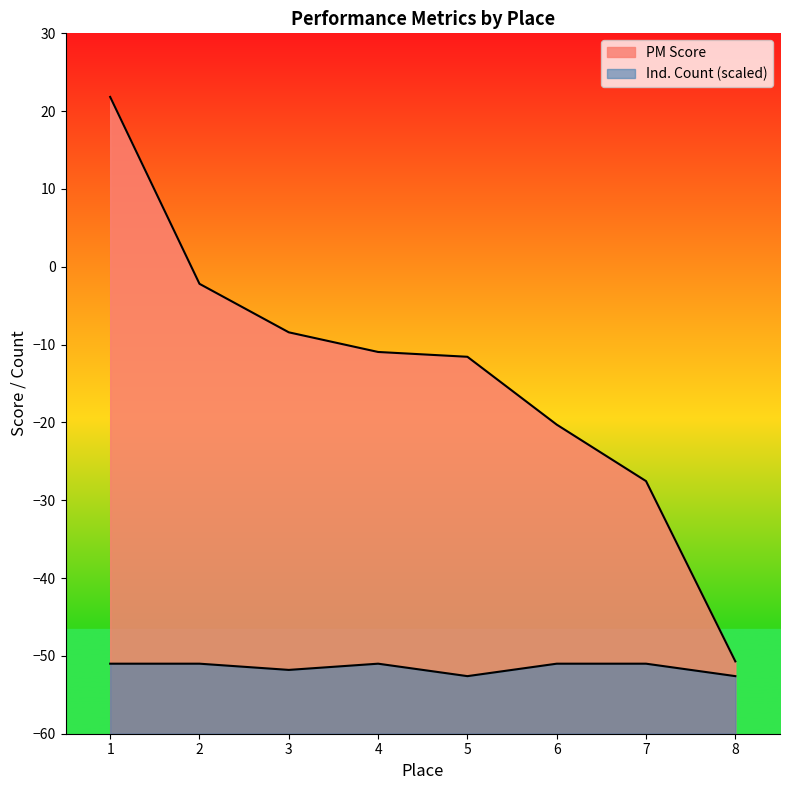

Count the number of data series in this chart.

2